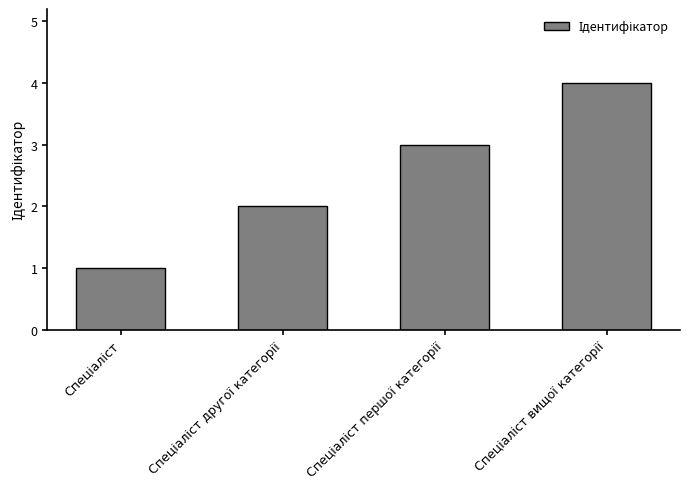

What is the greatest value displayed?

4